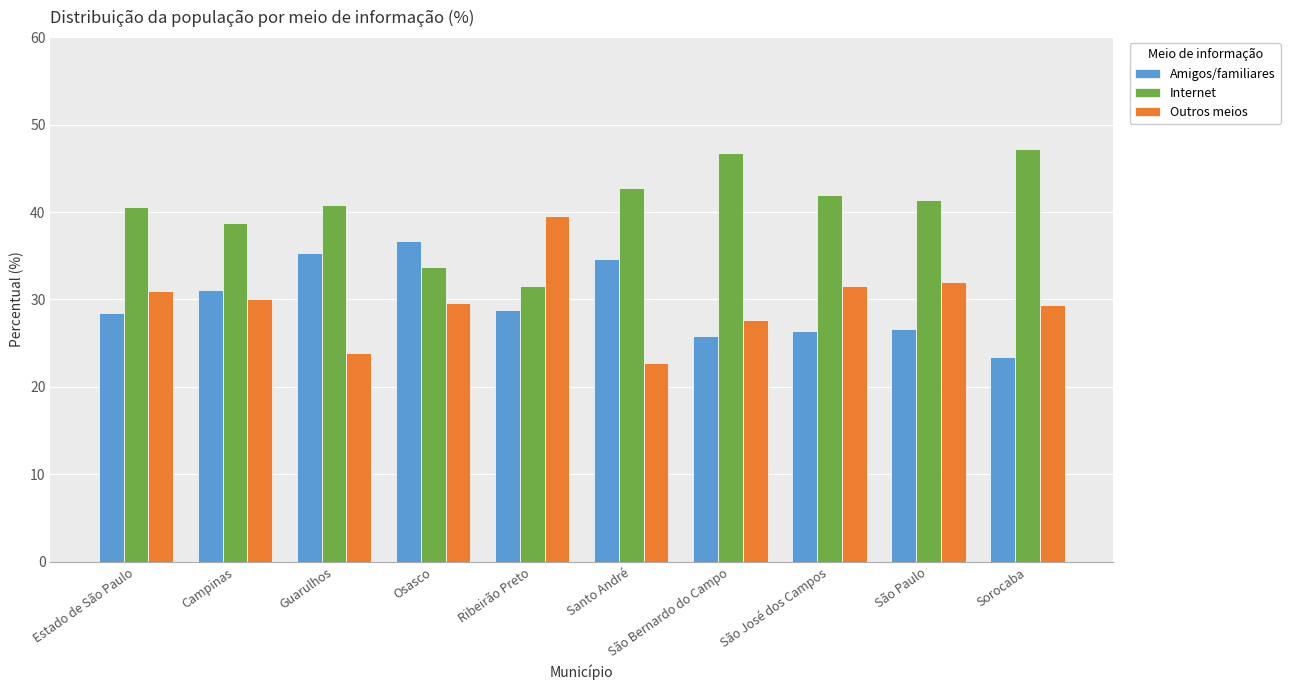

What is the approximate value of Amigos/familiares at Guarulhos?

35.3